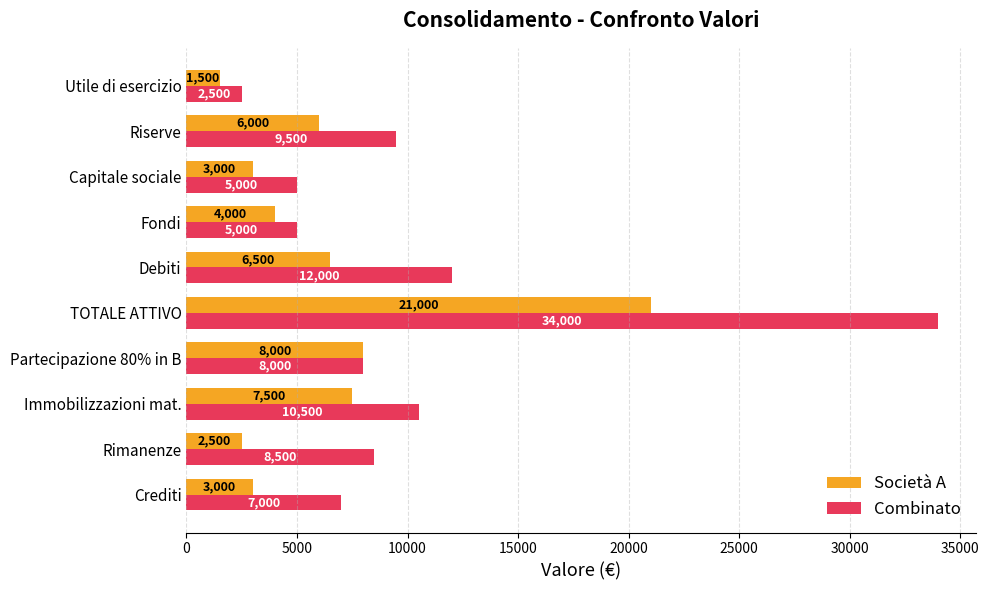

Is the value of Combinato at Debiti greater than the value of Società A at Capitale sociale?

Yes